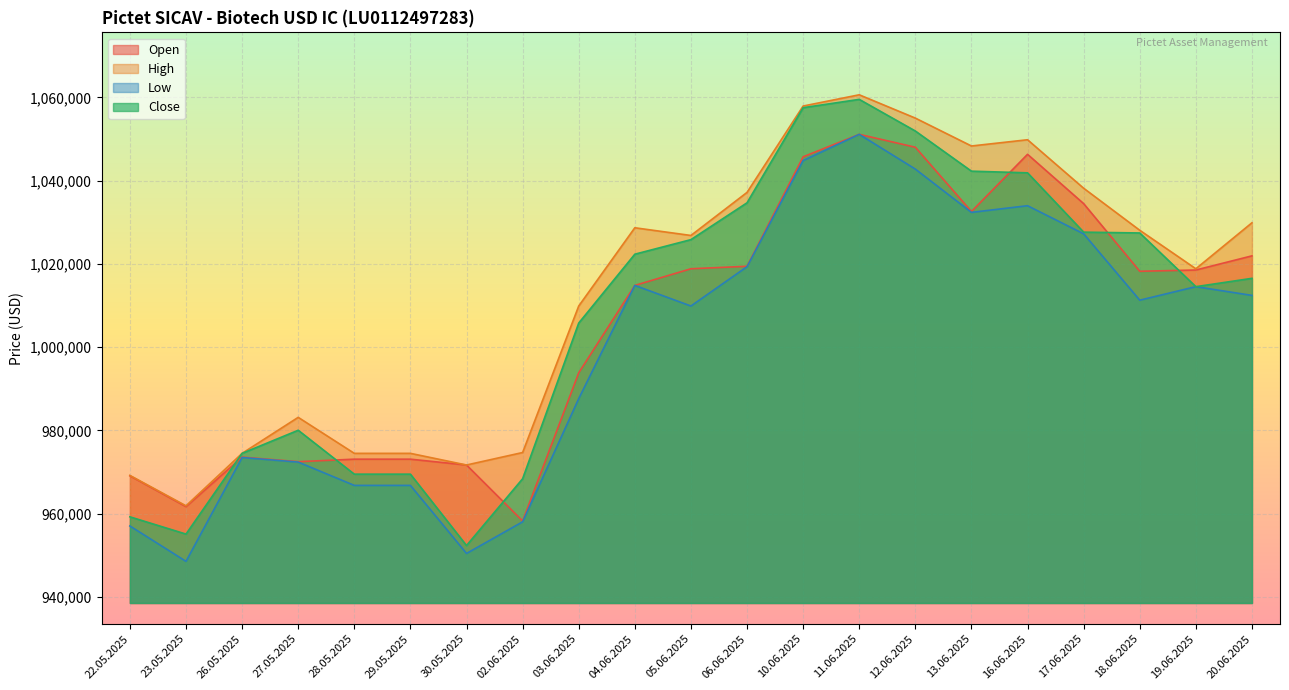

True or false: Open has a value of 329733 at 30.05.2025.

False